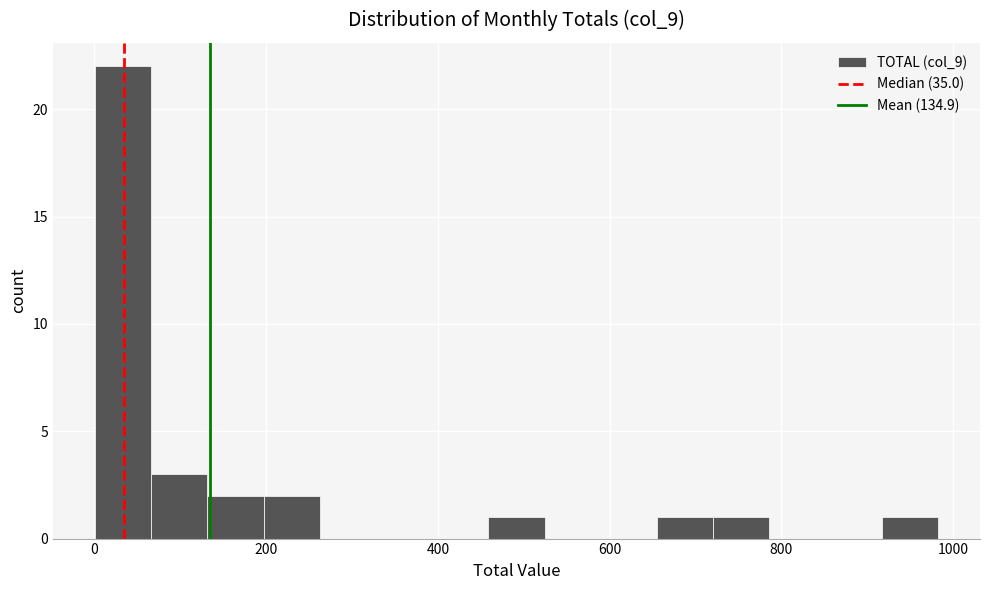

Around what value on the x-axis is the tallest bar? Give the approximate position of its centre, as read against the axis.

40